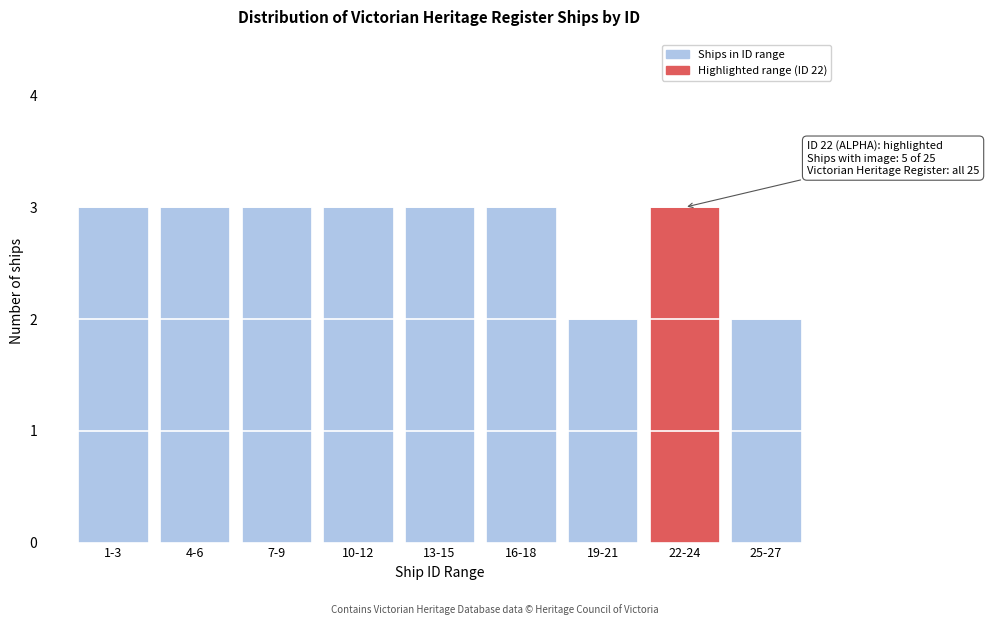

Reading right to left, list all the values displayed in this chart.

25-27=2	22-24=3	19-21=2	16-18=3	13-15=3	10-12=3	7-9=3	4-6=3	1-3=3